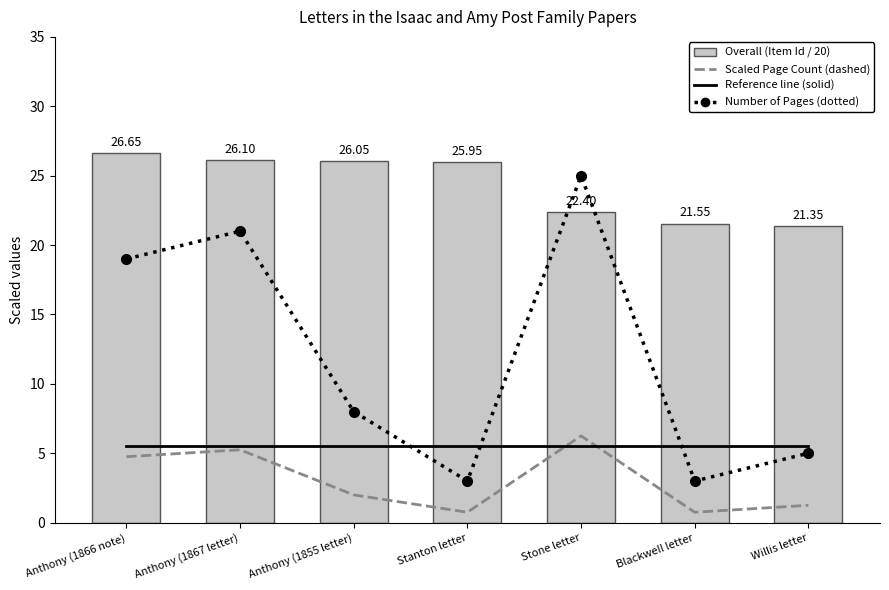

Where is Number of Pages (dotted) nearest to the value 14?

Anthony (1866 note)